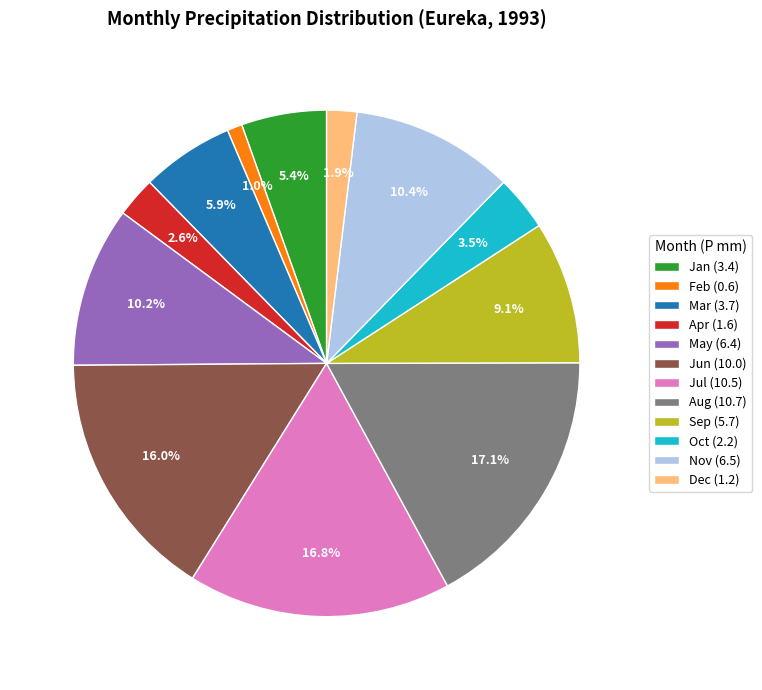

Do Jul (10.5) and Feb (0.6) together represent more than half of the pie?

No